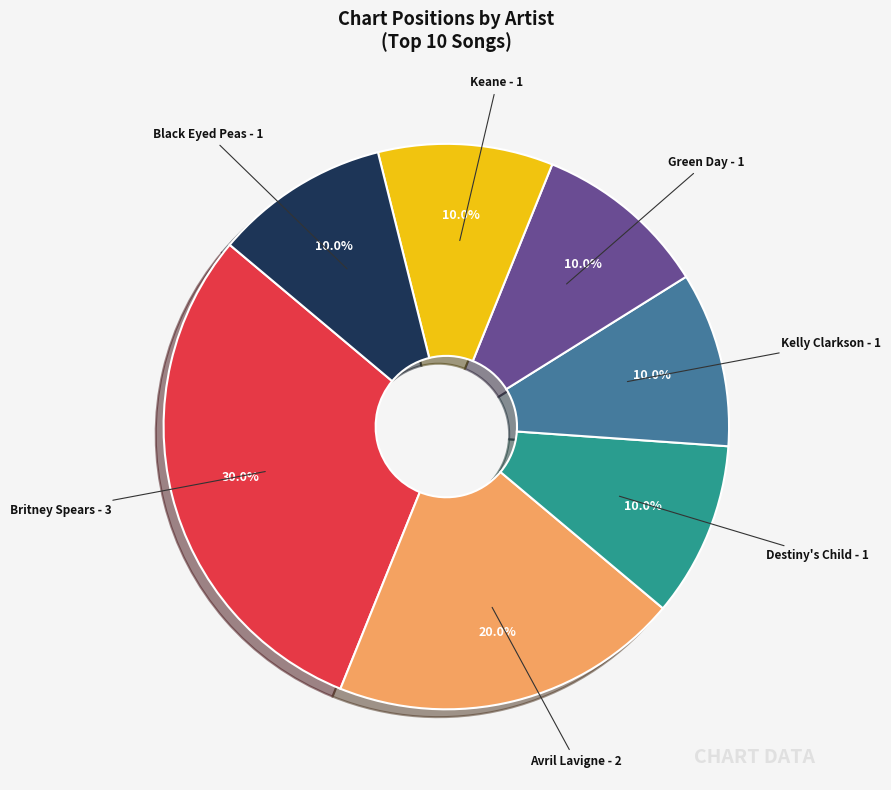

Does any single category account for the majority?

No